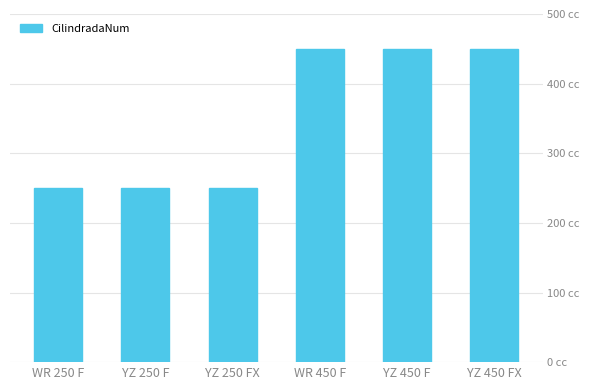

What is the label of the 4th bar from the left?

WR 450 F